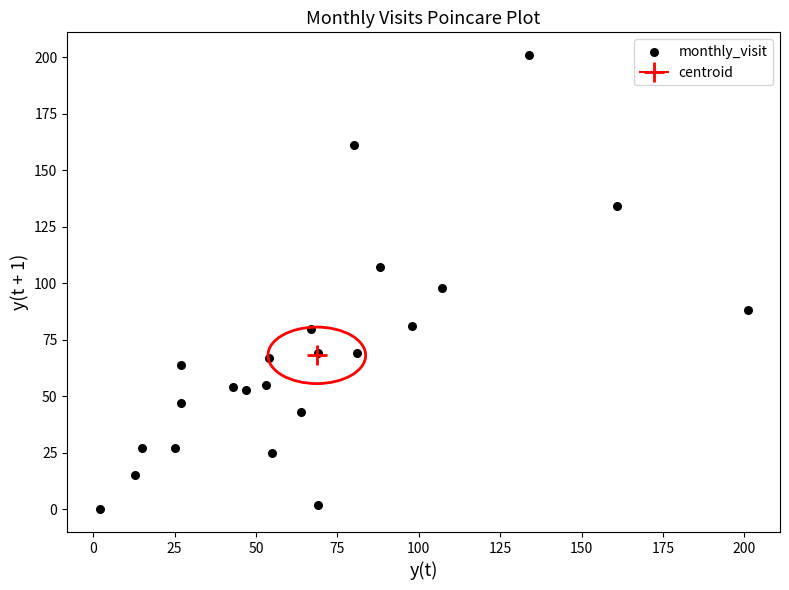

What is the range of Y values (max minus min)?

201